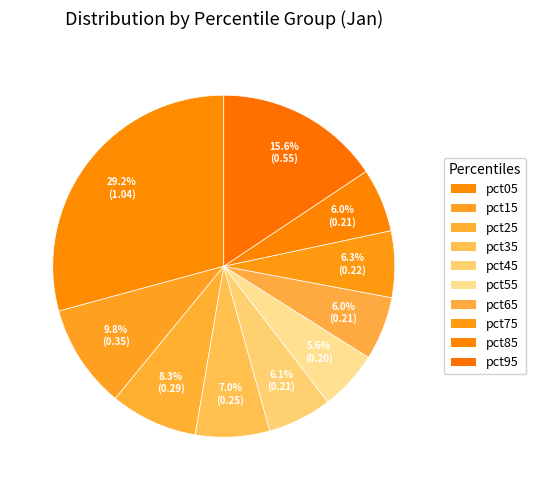

Rank the categories by value from highest to lowest.

pct05, pct95, pct15, pct25, pct35, pct75, pct45, pct85, pct65, pct55